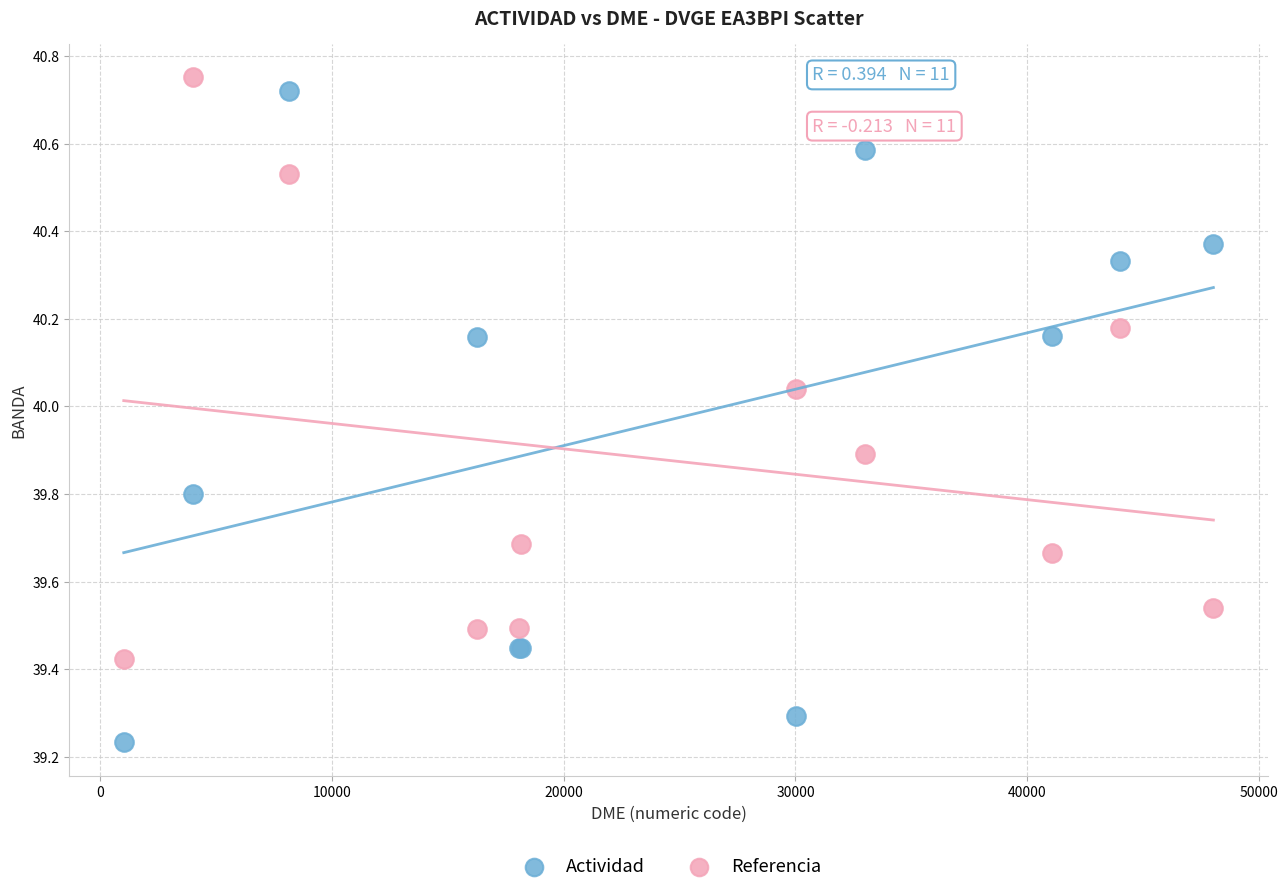

Which series reaches the minimum Y coordinate?

Actividad